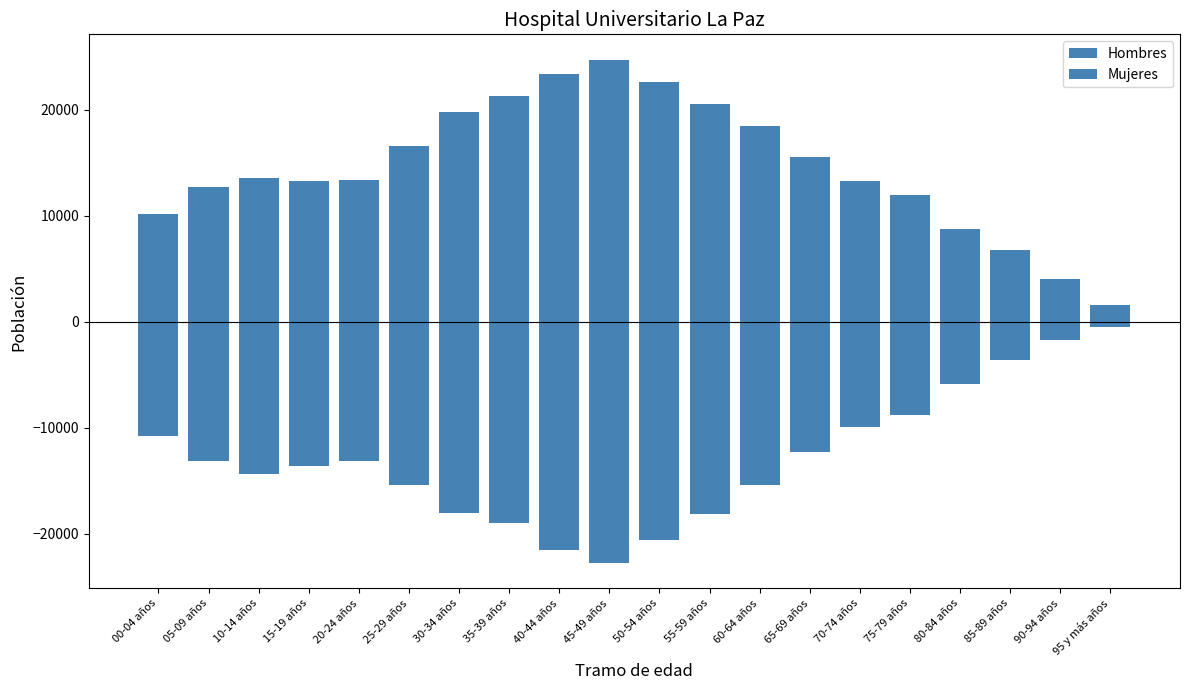

The value of Hombres at 10-14 años is -22605. True or false?

False